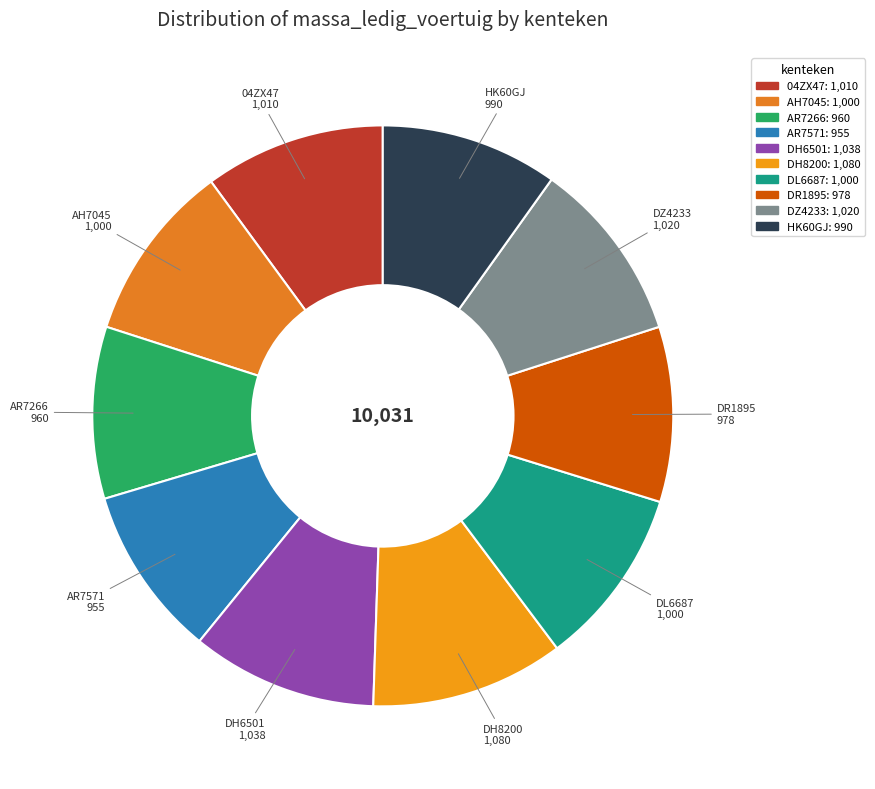

Approximately how many times larger is the value at DR1895 compared to DH6501?

0.9